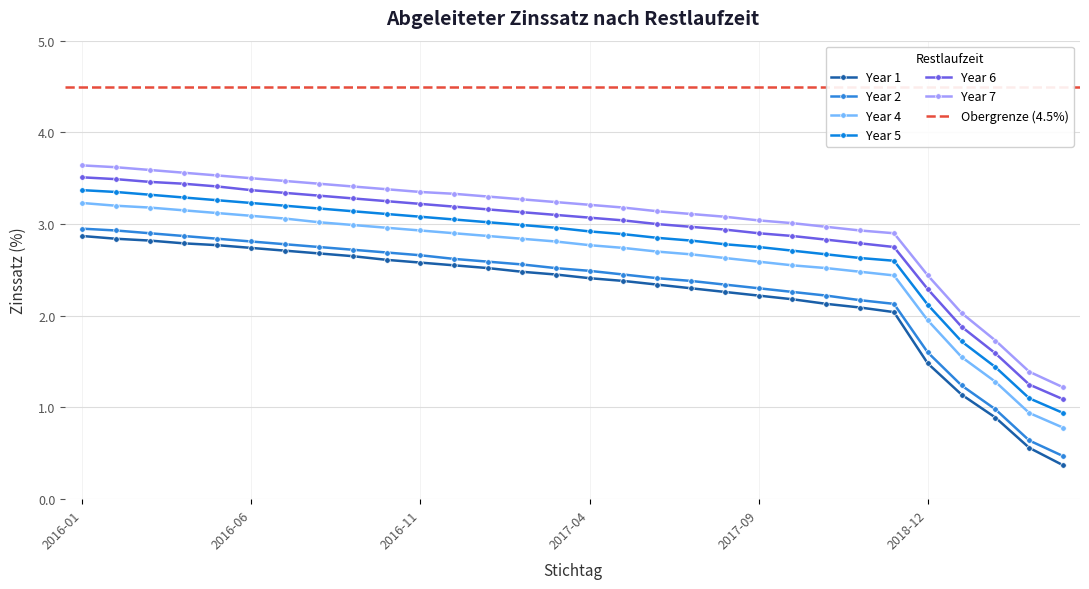

What is the difference between the Year 1 values at 2017-02 and 2016-02?

0.4